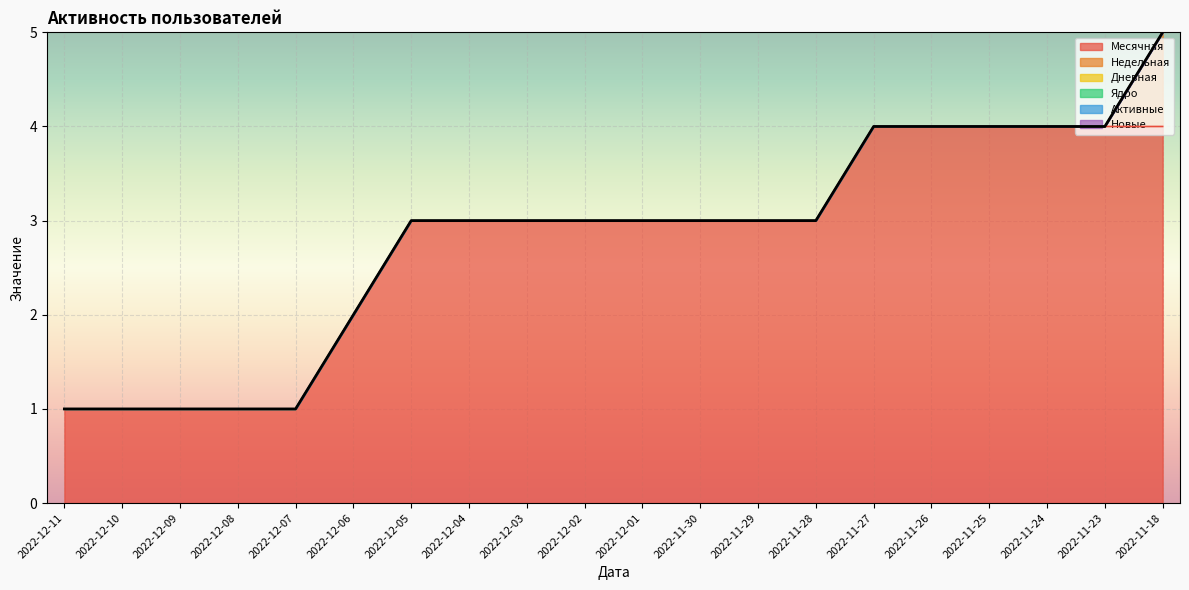

Which label corresponds to the smallest value in the chart?

2022-12-11